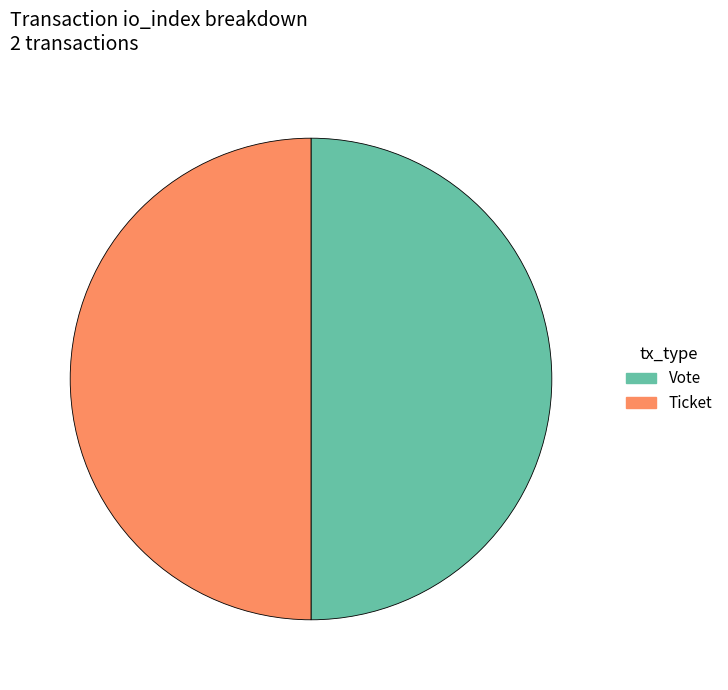

True or false: Vote accounts for 50% of the total.

True